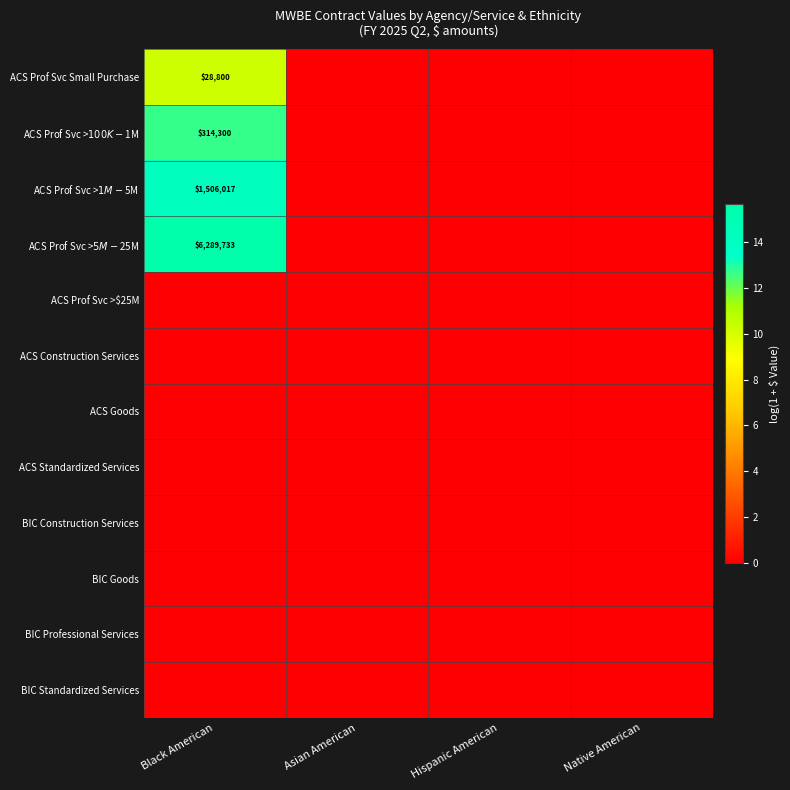

Is it true that ACS Prof Svc Small Purchase equals 28800 at Black American?

True